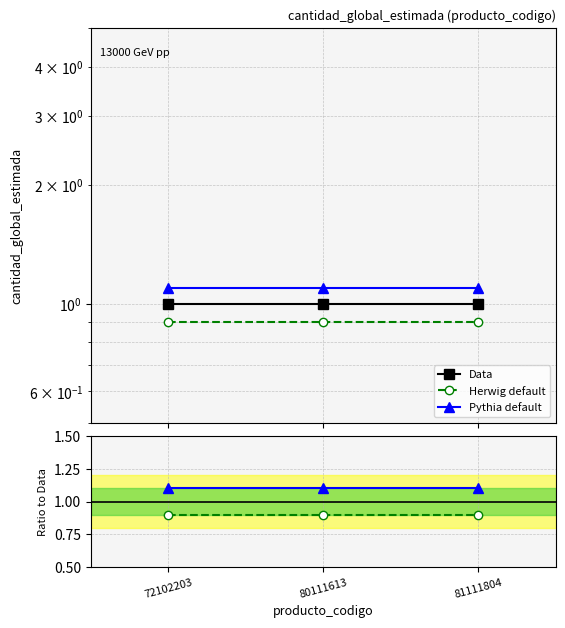

Reading left to right, extract all data points from this chart.

Data: 1.0	1.0	1.0
Herwig default: 0.9	0.9	0.9
Pythia default: 1.1	1.1	1.1
Herwig / Data: 0.9	0.9	0.9
Pythia / Data: 1.1	1.1	1.1